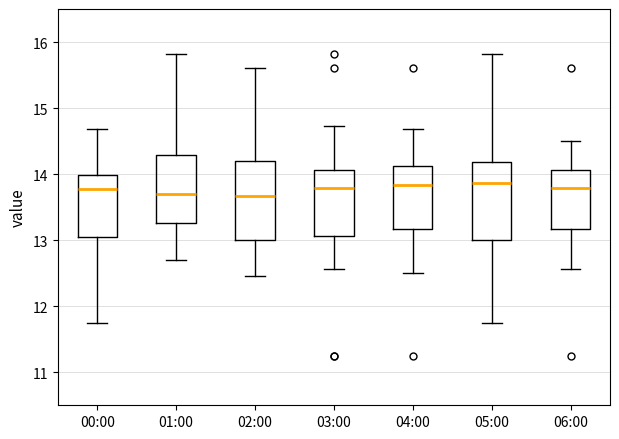

Where does the median line of the box for 06:00 sit on the y-axis? The values are not printed on the chart, so give them approximately, as read against the axis.

13.8